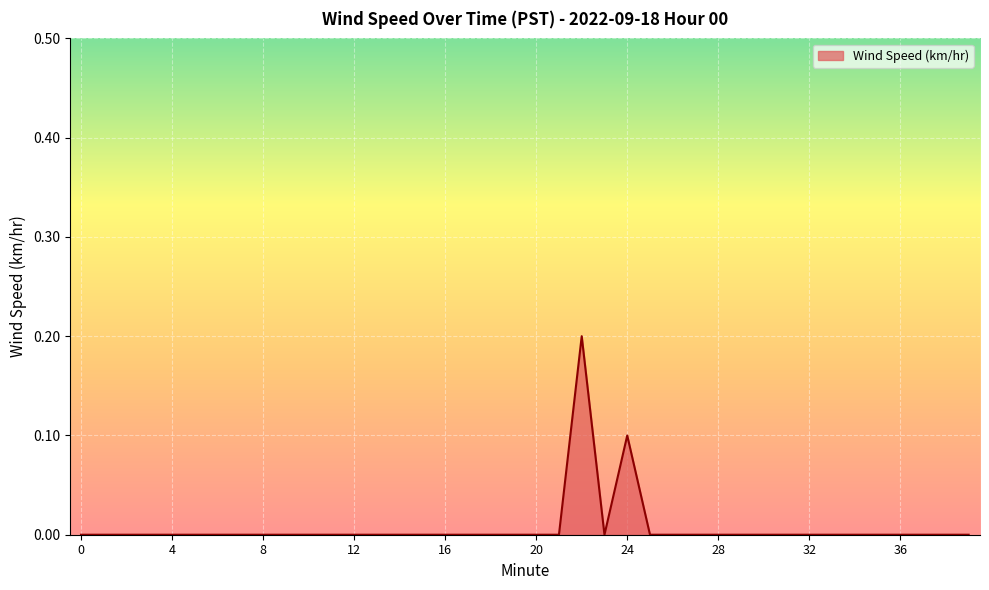

How many lines are shown in the chart?

1